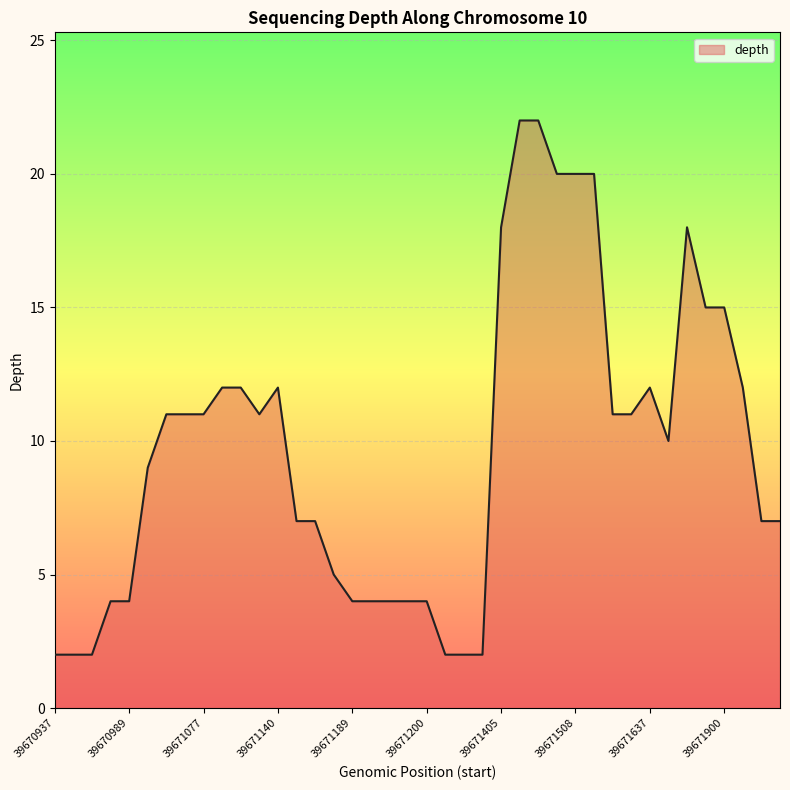

What is the greatest value displayed?

22